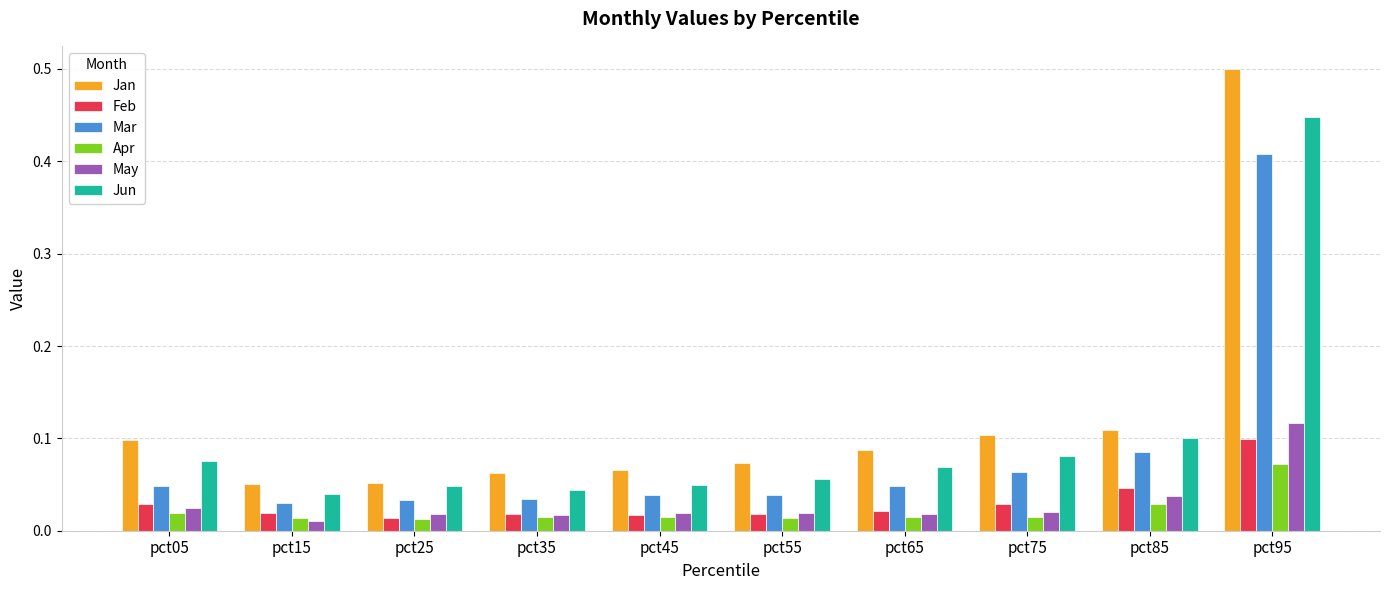

What is the sum of all Jan values?

1.2